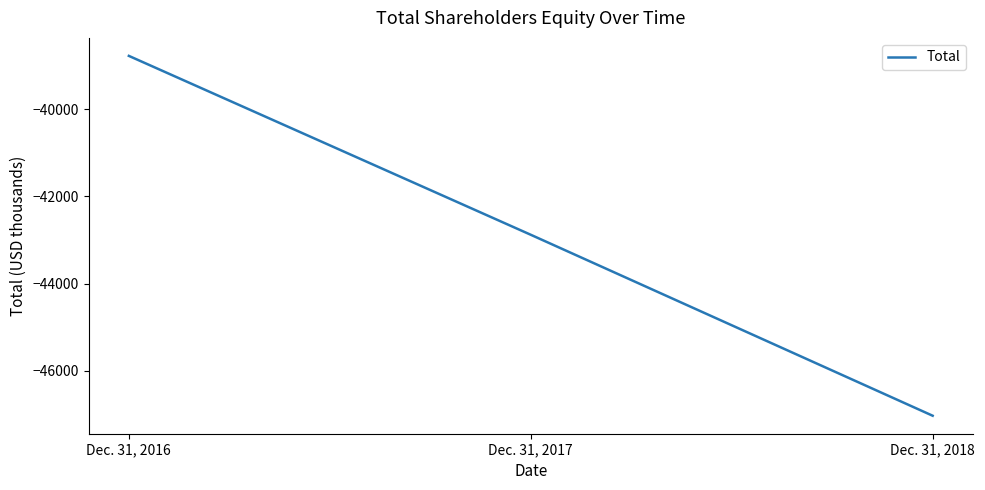

What is the sum of all values?

-128682